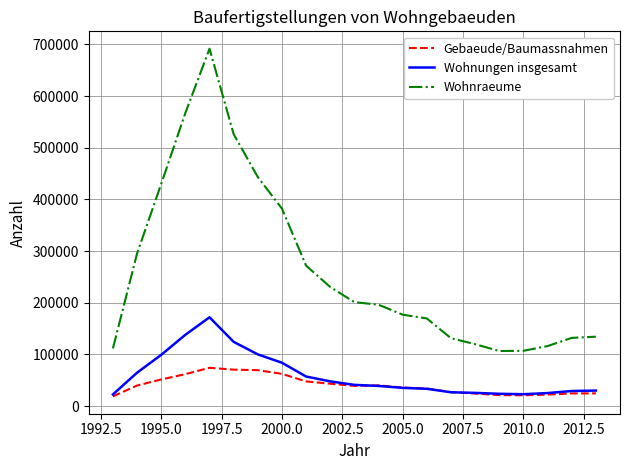

What is the greatest value displayed?

691761